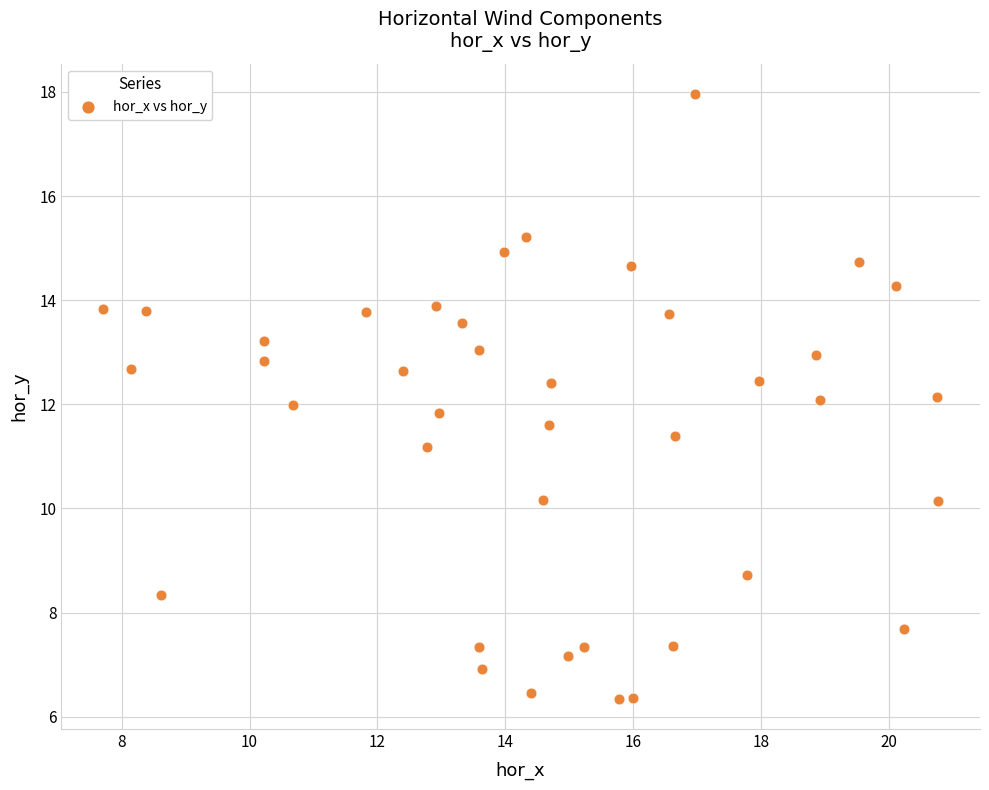

What is the range of Y values (max minus min)?

11.6